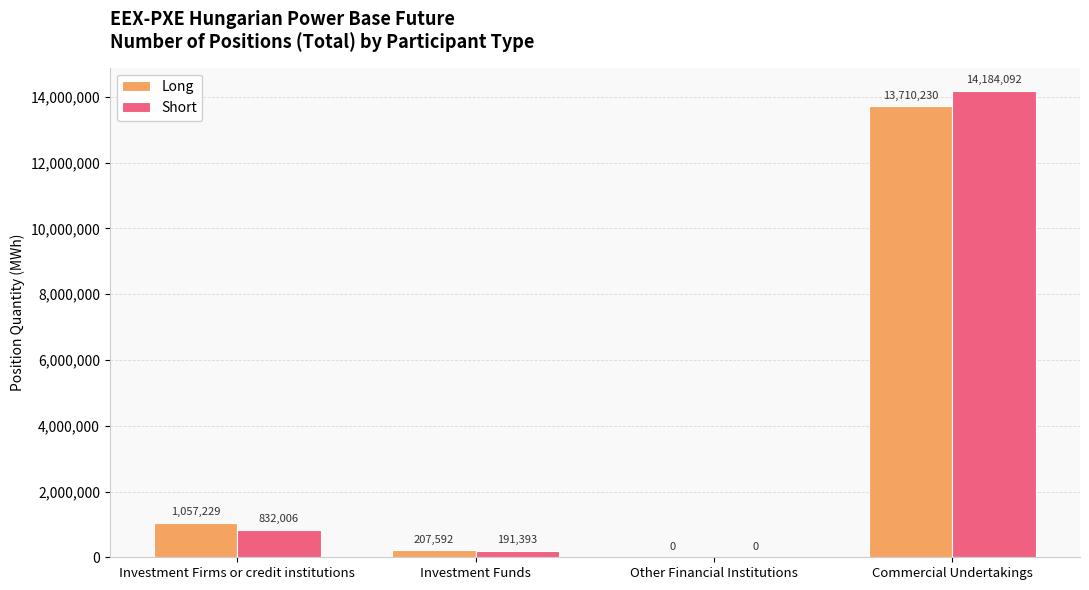

Which series has the largest total across all categories?

Short